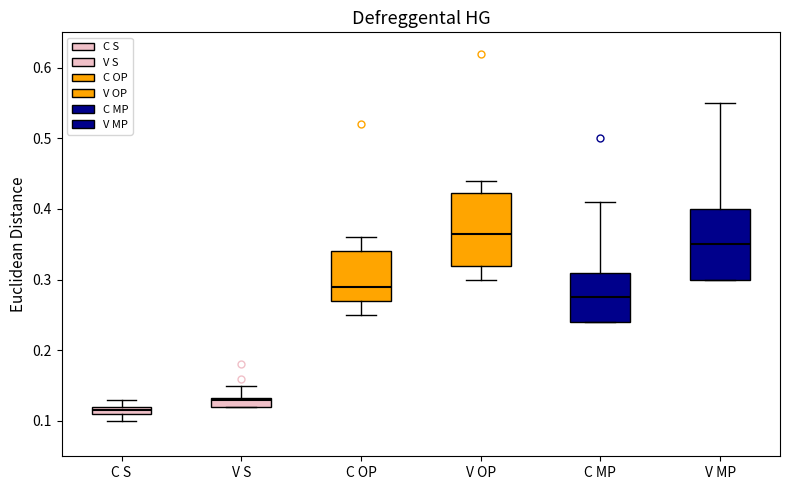

Where is the lower edge of the box for C MP on the y-axis? The values are not printed on the chart, so give them approximately, as read against the axis.

0.24